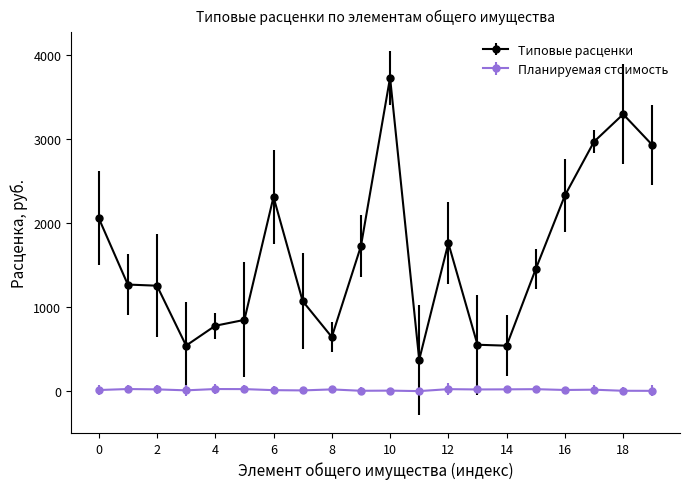

True or false: Типовые расценки has more than 0 interior local peaks.

True